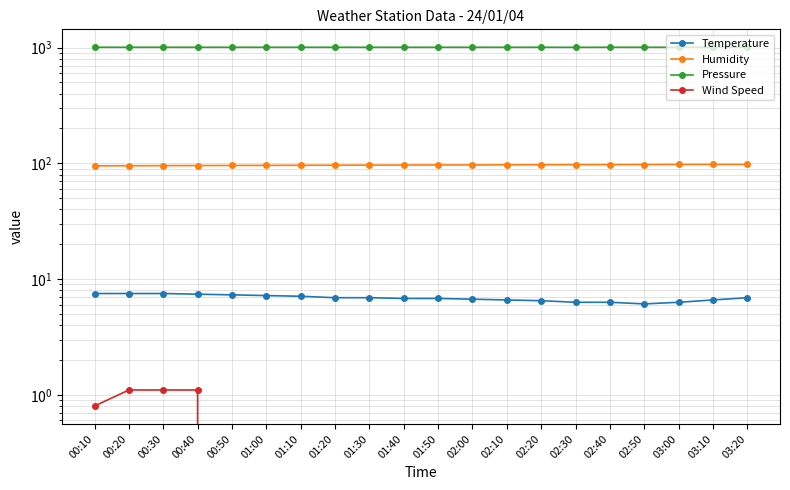

Rank the series by their maximum value, from highest to lowest.

Pressure, Humidity, Temperature, Wind Speed